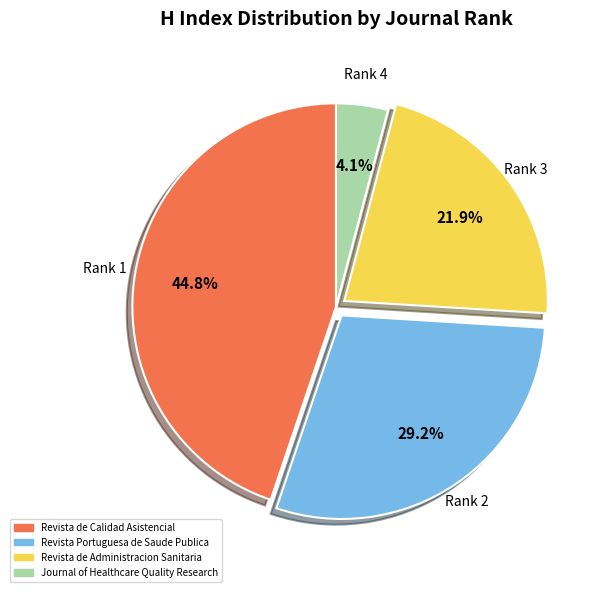

Count the number of slices in the pie.

4